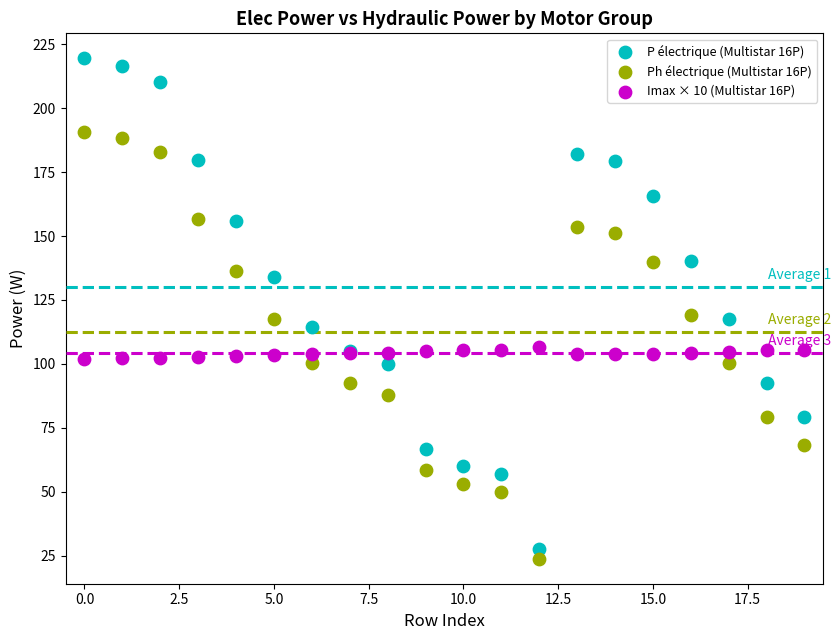

What are all the series names shown in the legend?

P électrique (Multistar 16P), Ph électrique (Multistar 16P), Imax × 10 (Multistar 16P)